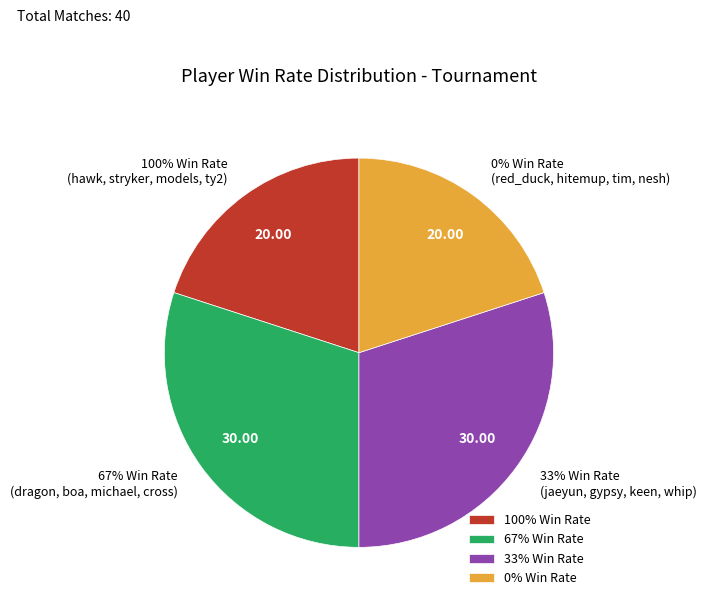

Which slice is the smallest?

hawk